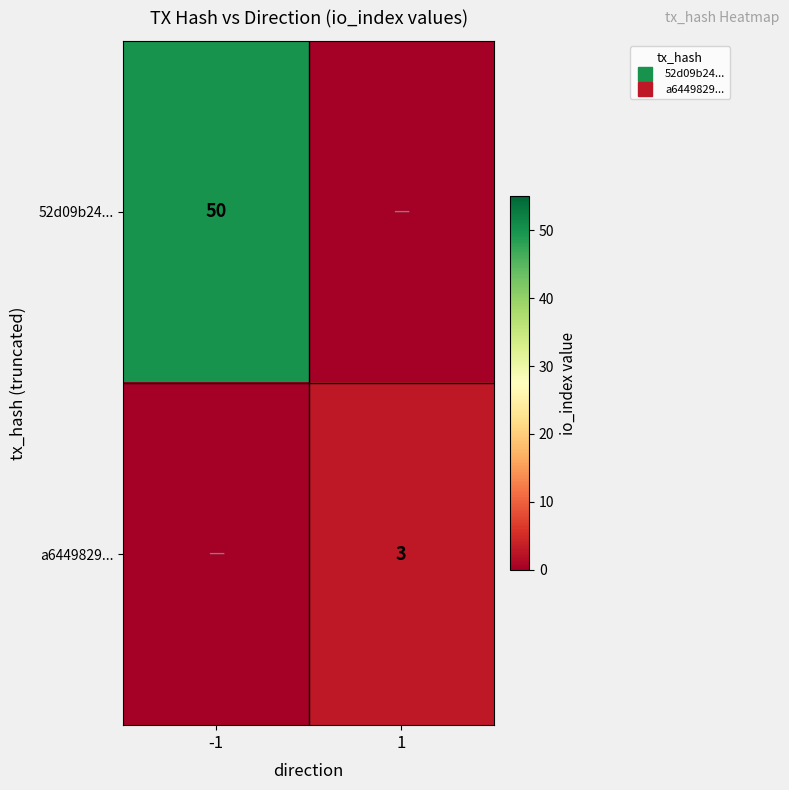

What is the difference between the maximum and minimum values in the 52d09b24... series?

50